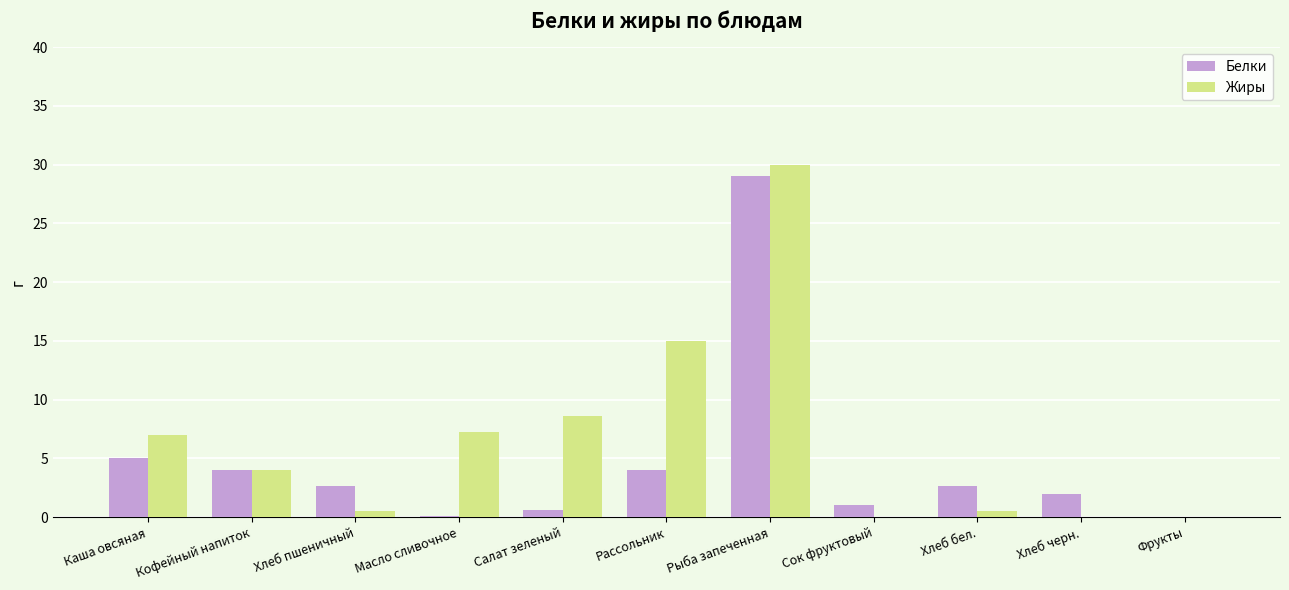

Between Рыба запеченная and Фрукты, which series saw the biggest shift?

Жиры